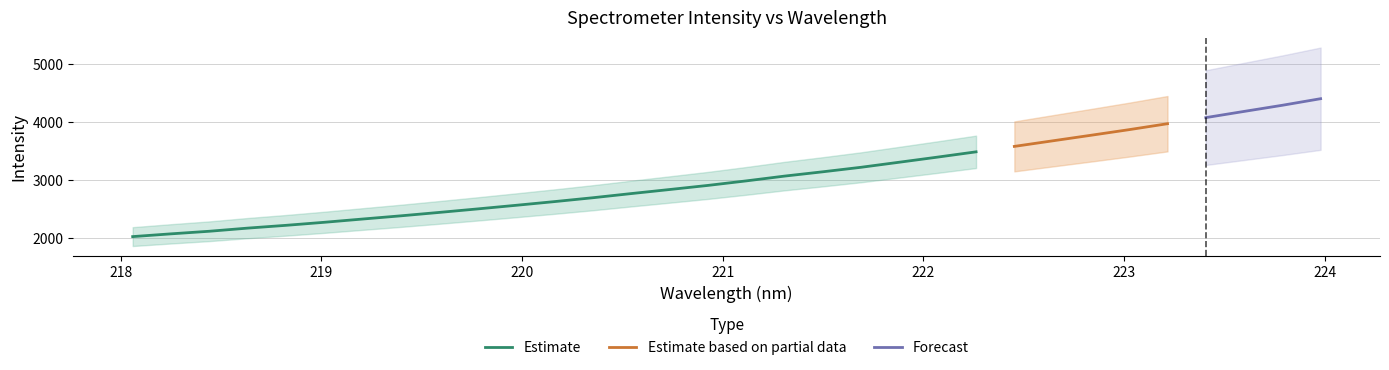

Does the chart display data point markers on the line(s)?

No